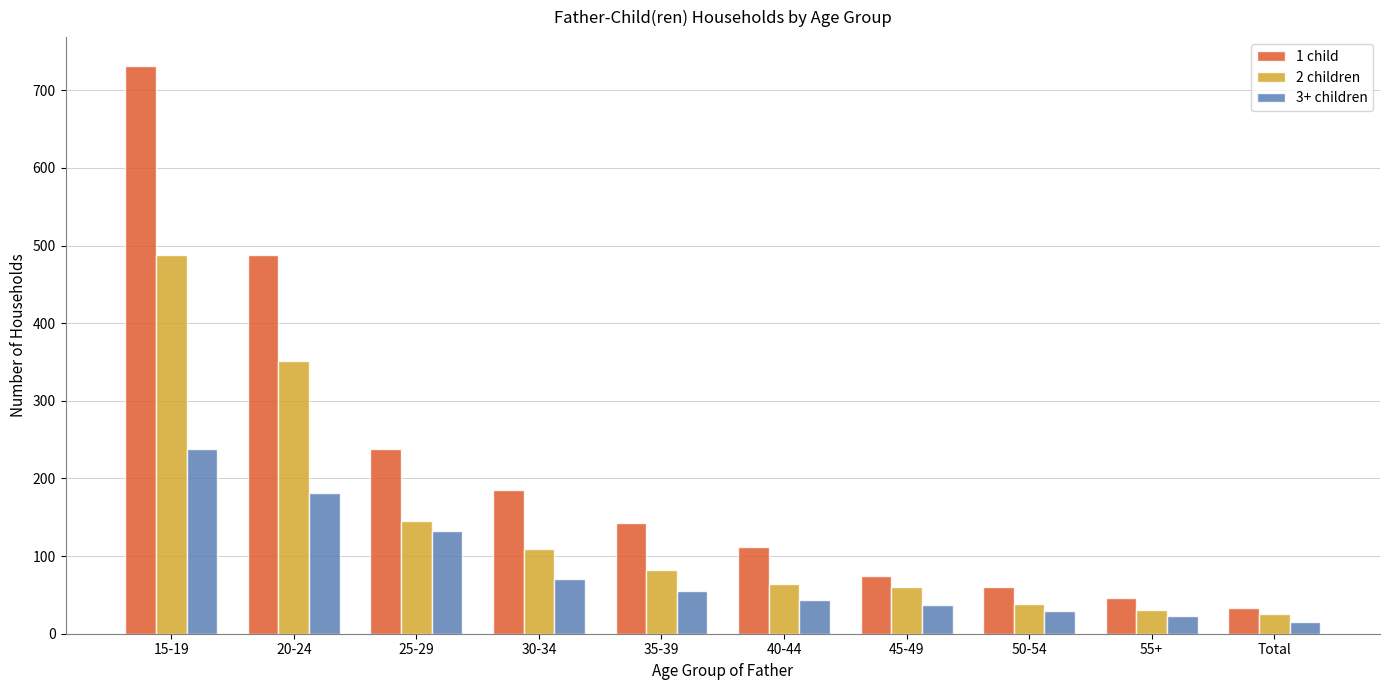

Reading left to right, transcribe all the data shown in this chart.

1 child: 732	488	238	185	142	112	74	60	46	33
2 children: 488	351	145	109	82	64	60	38	30	25
3+ children: 238	181	132	71	55	43	37	29	23	15